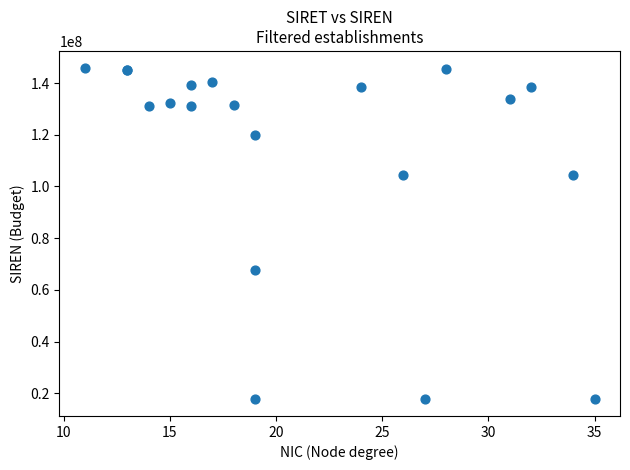

What Y value in the scatter plot is closest to 81824057?

67605582